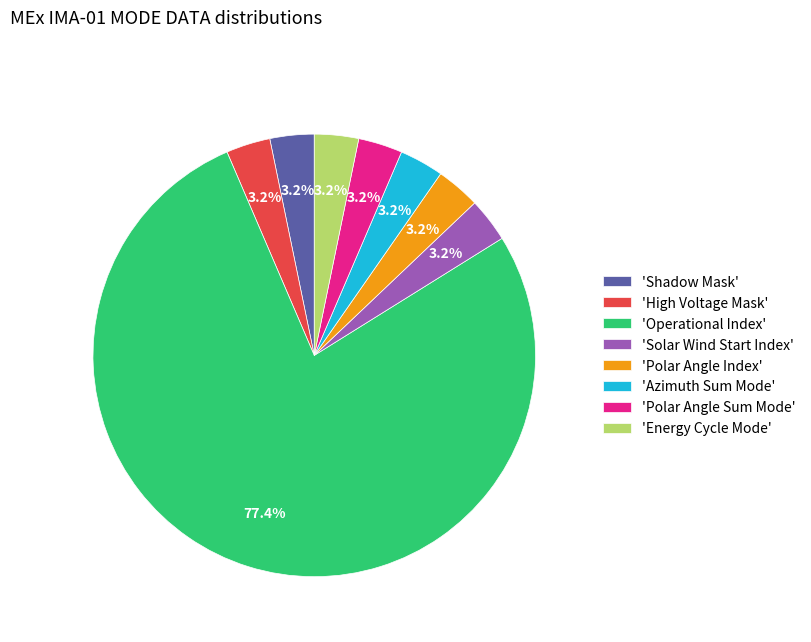

Does any single category account for the majority?

Yes